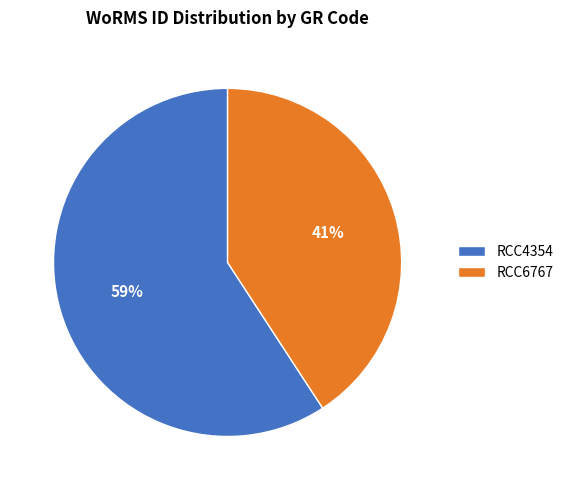

Approximately how many times larger is the value at RCC6767 compared to RCC4354?

0.7